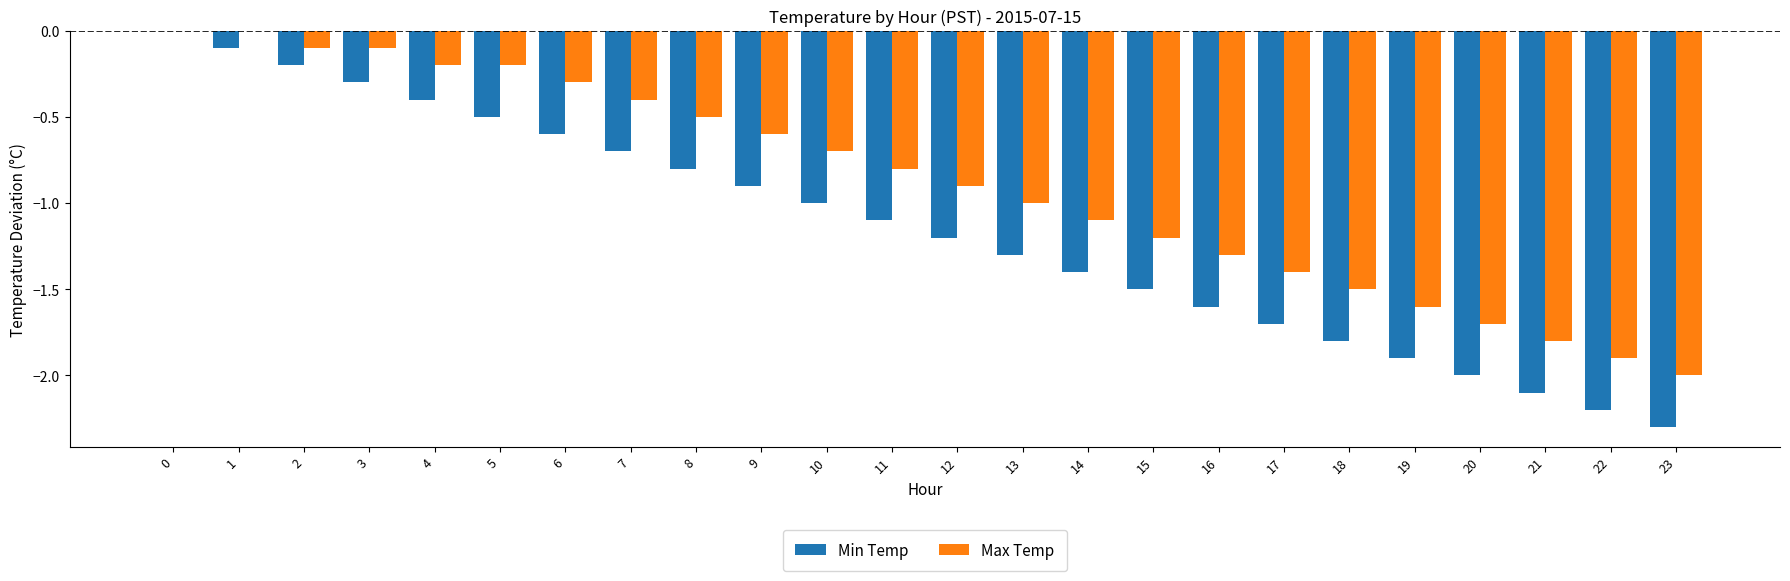

Is it true that Max Temp equals -0.4 at 12?

False